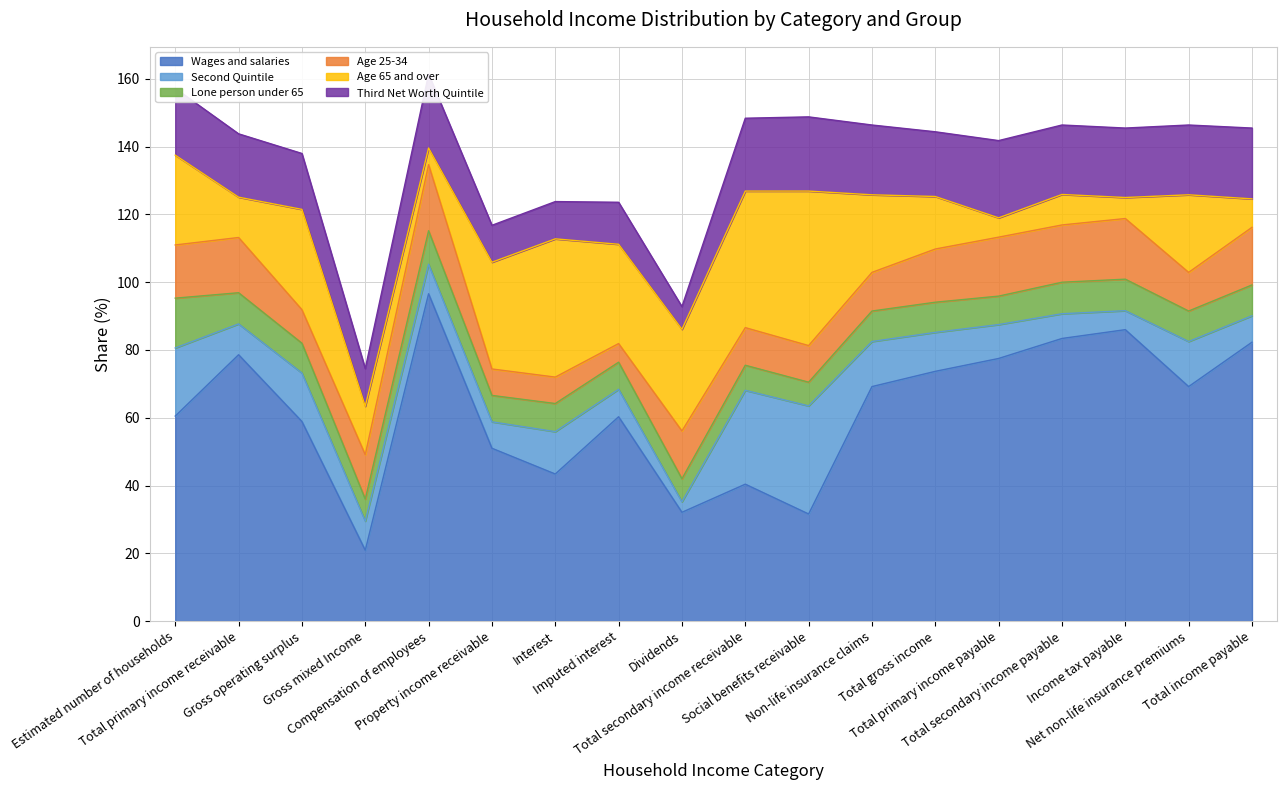

What are all the series names shown in the legend?

Wages and salaries, Second Quintile, Lone person under 65, Age 25-34, Age 65 and over, Third Net Worth Quintile